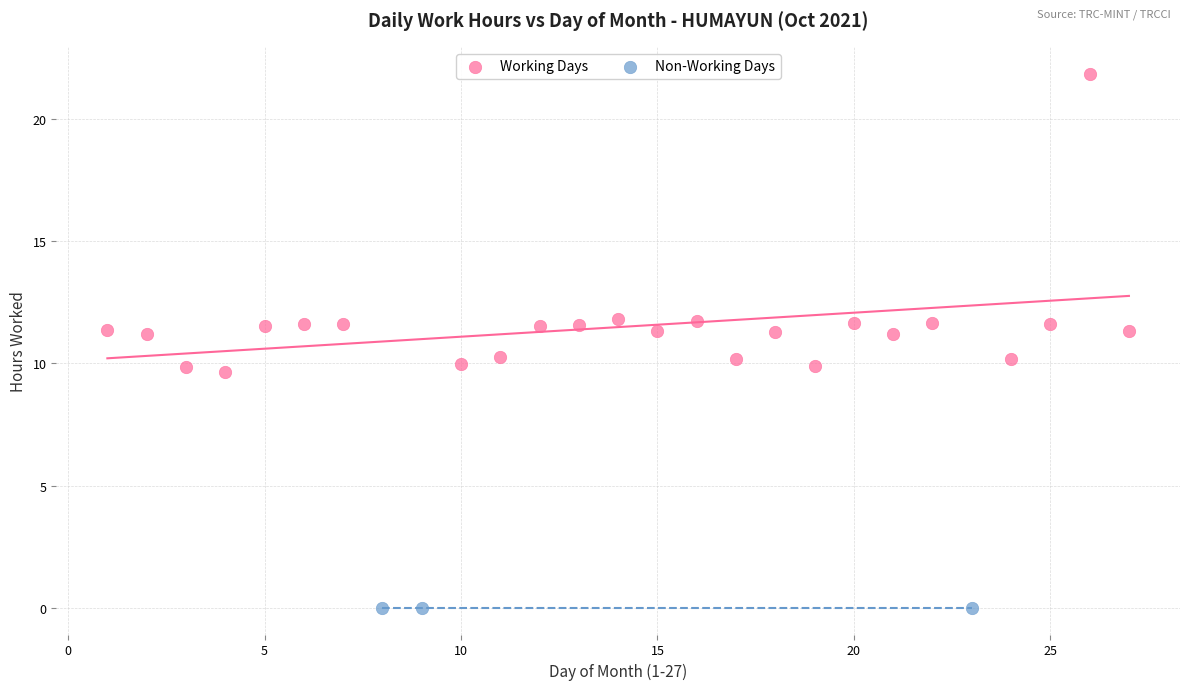

Which series reaches the minimum Y coordinate?

Non-Working Days